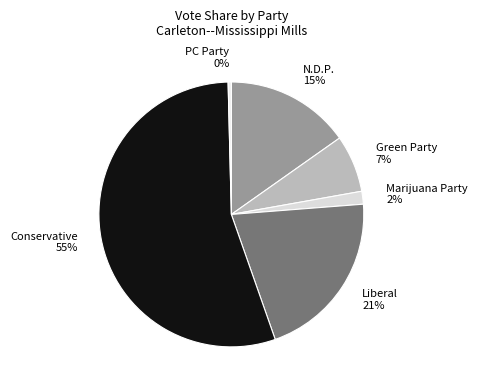

Which slice is the largest?

Conservative